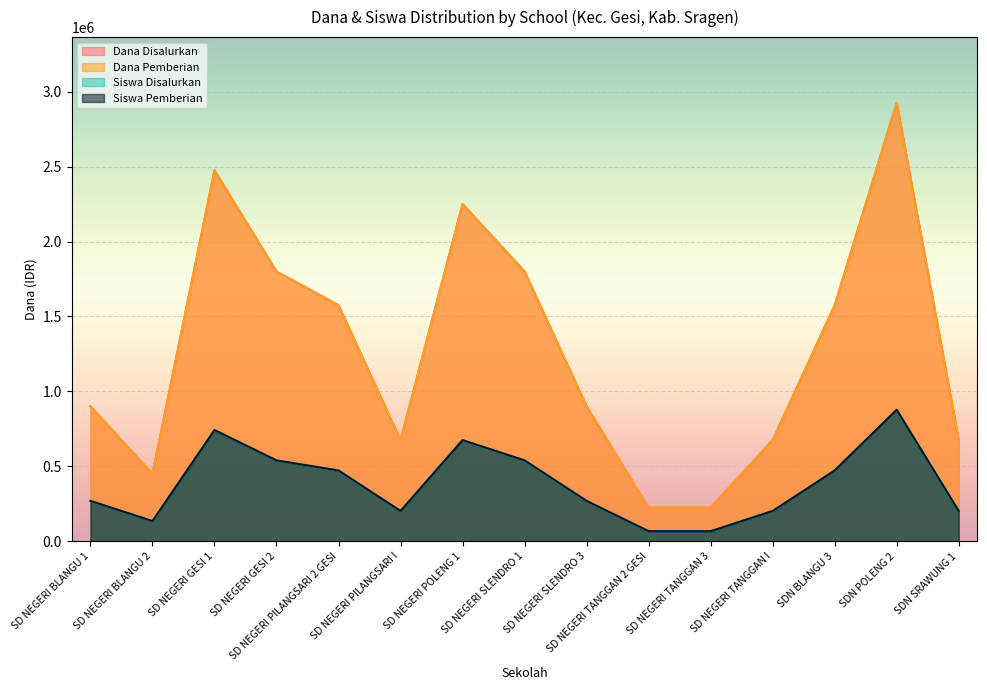

At SDN POLENG 2, list the series in order from largest to smallest.

Dana Disalurkan, Dana Pemberian, Siswa Disalurkan, Siswa Pemberian